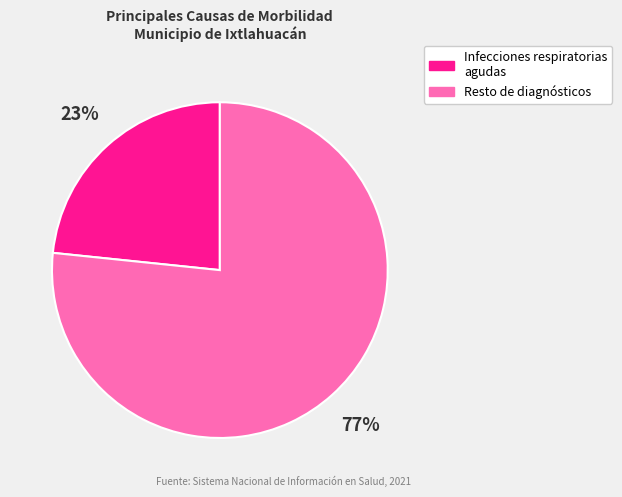

Is there a majority slice in this chart?

Yes